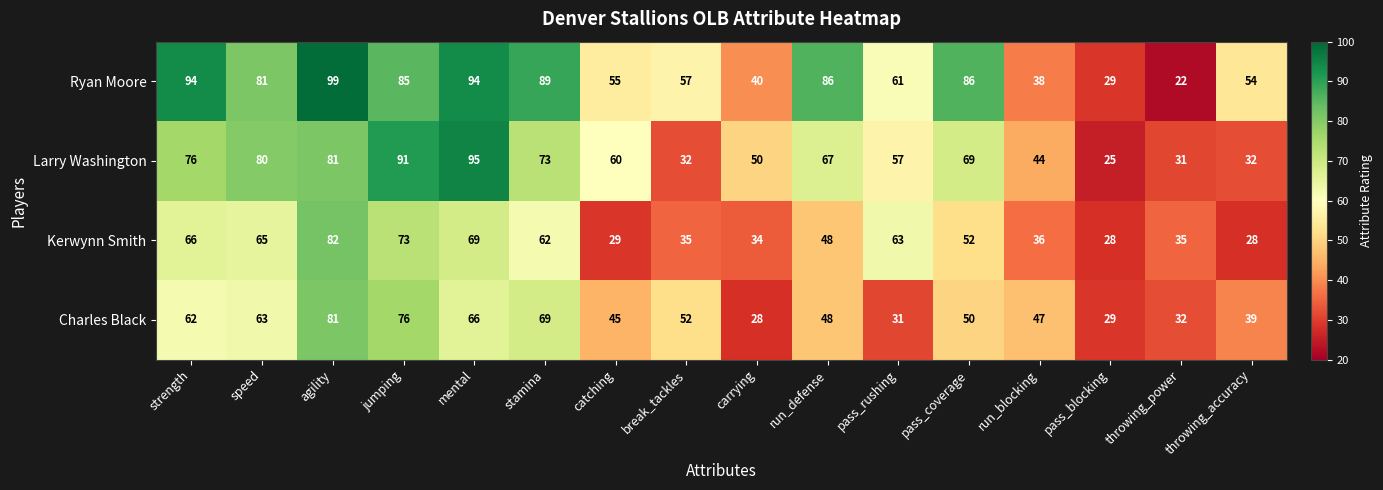

How many series are shown in this chart?

4